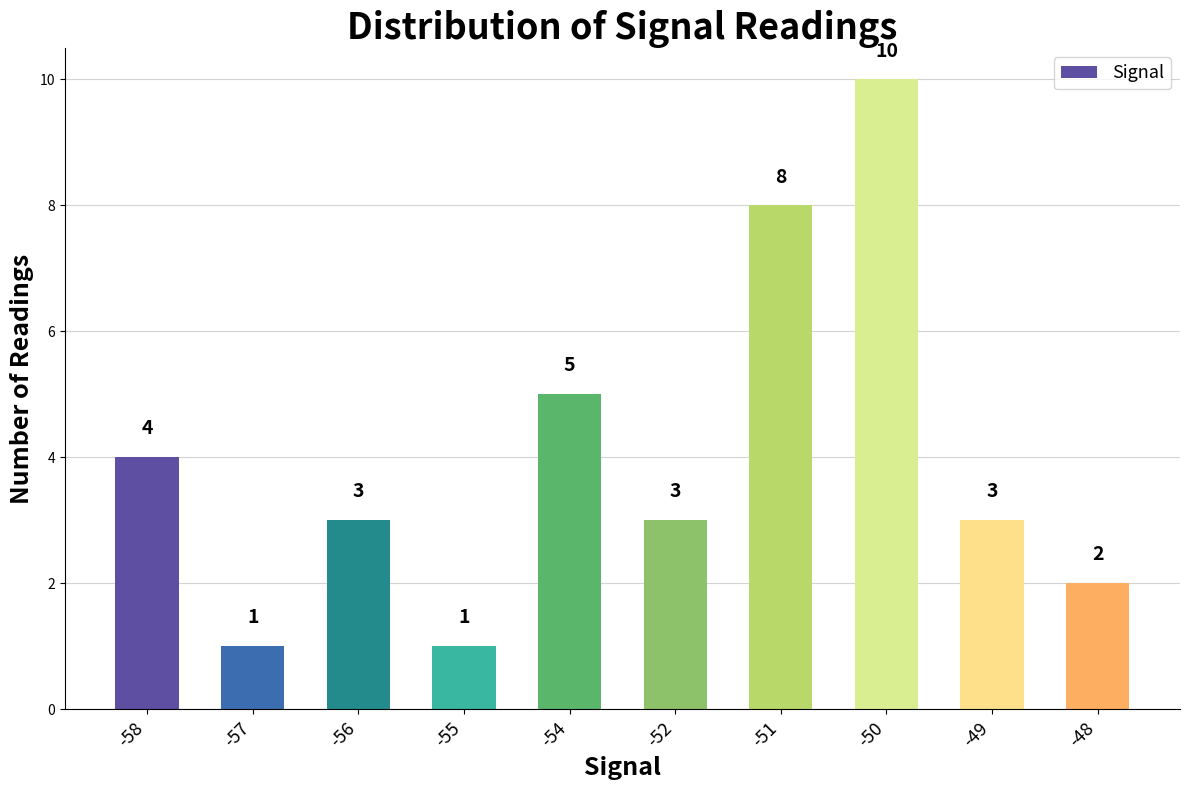

What is the greatest value displayed?

10